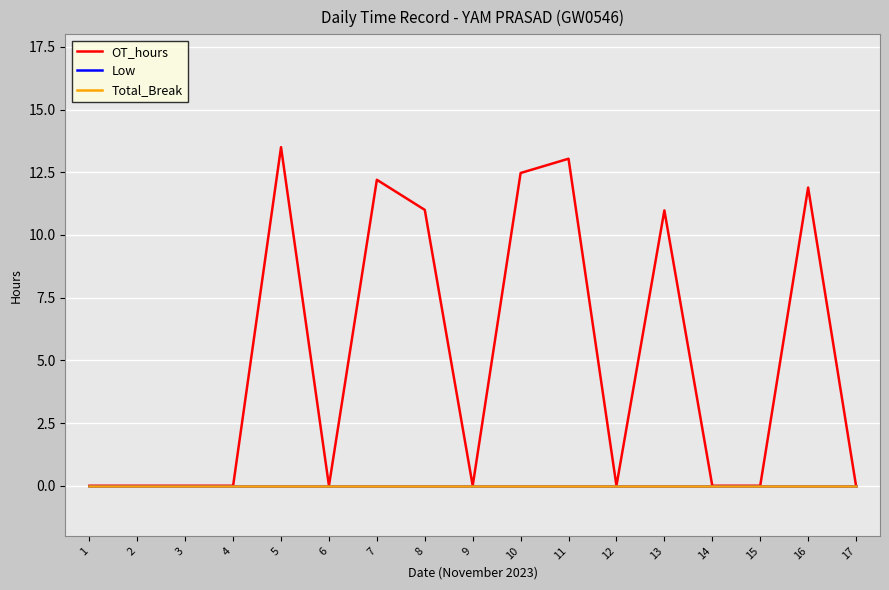

Which series has the widest spread of values?

OT_hours